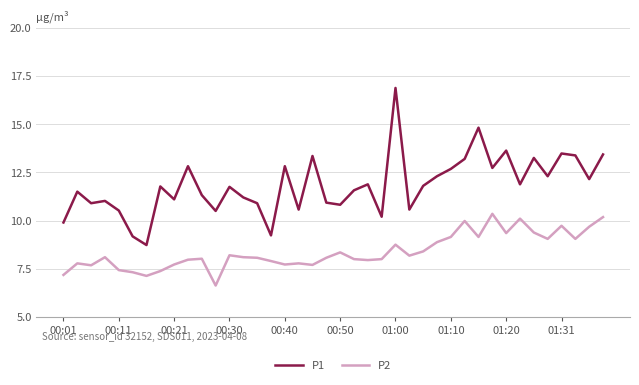

What is the value of the P2 point at the 31st from the left?

9.2